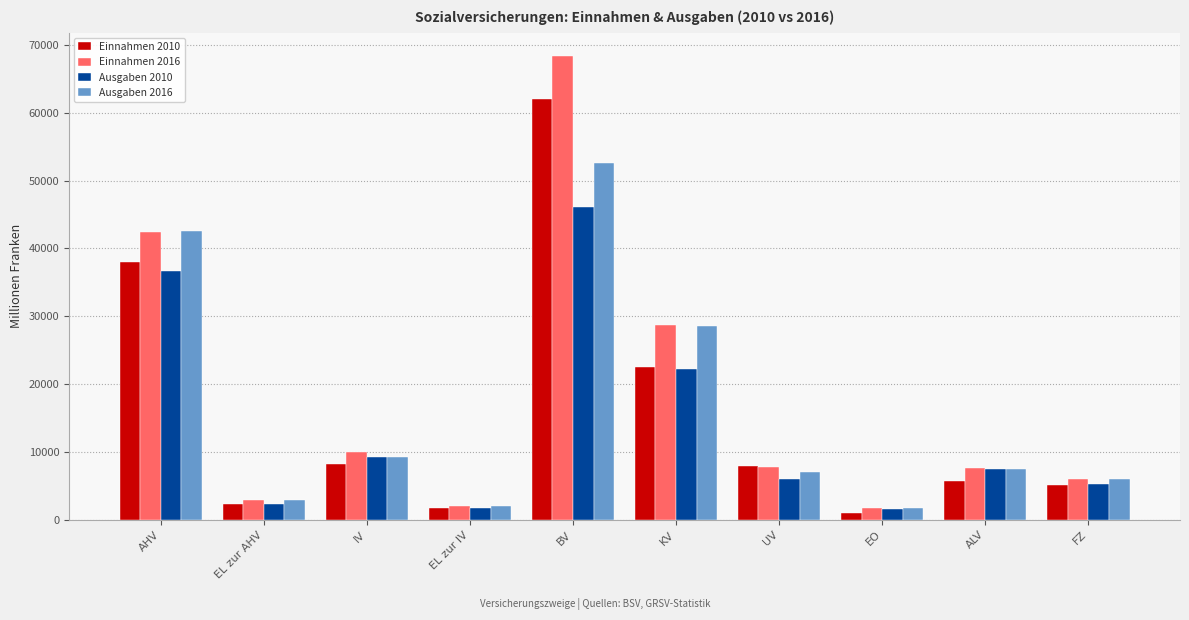

At how many categories does at least one series exceed 3167?

7